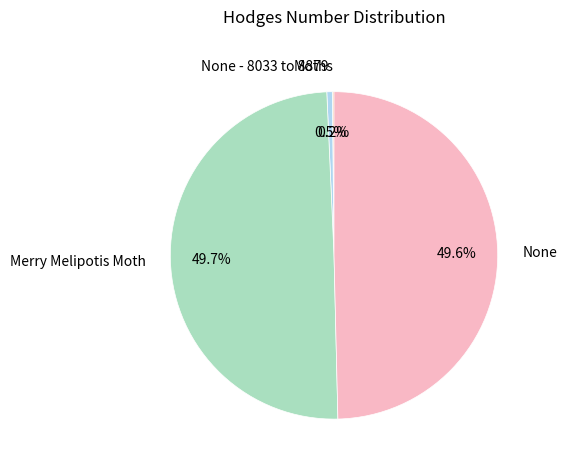

Does any single category account for the majority?

No